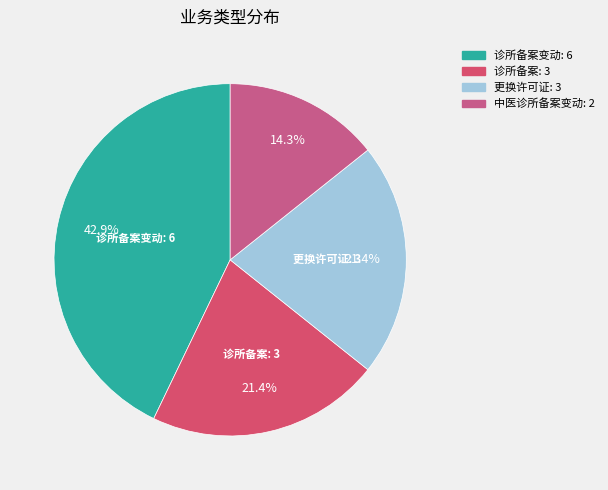

Rank the categories by value from highest to lowest.

诊所备案变动, 诊所备案, 更换许可证, 中医诊所备案变动